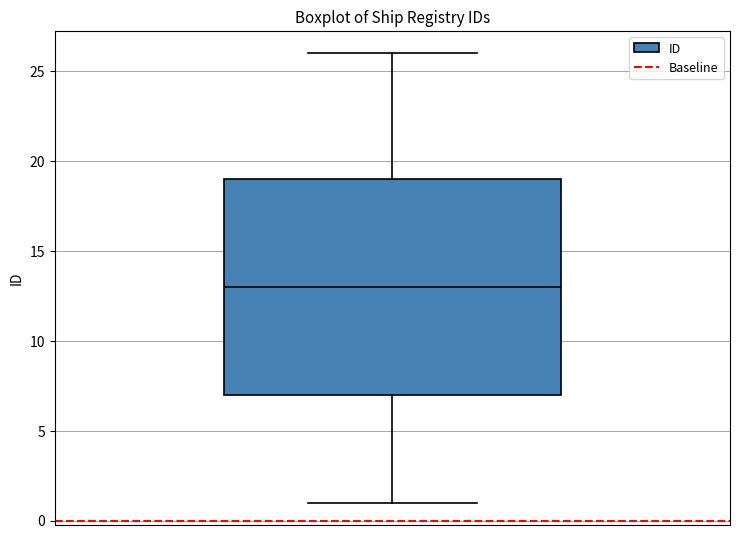

Where does the upper whisker of the box end on the y-axis? The values are not printed on the chart, so give them approximately, as read against the axis.

26